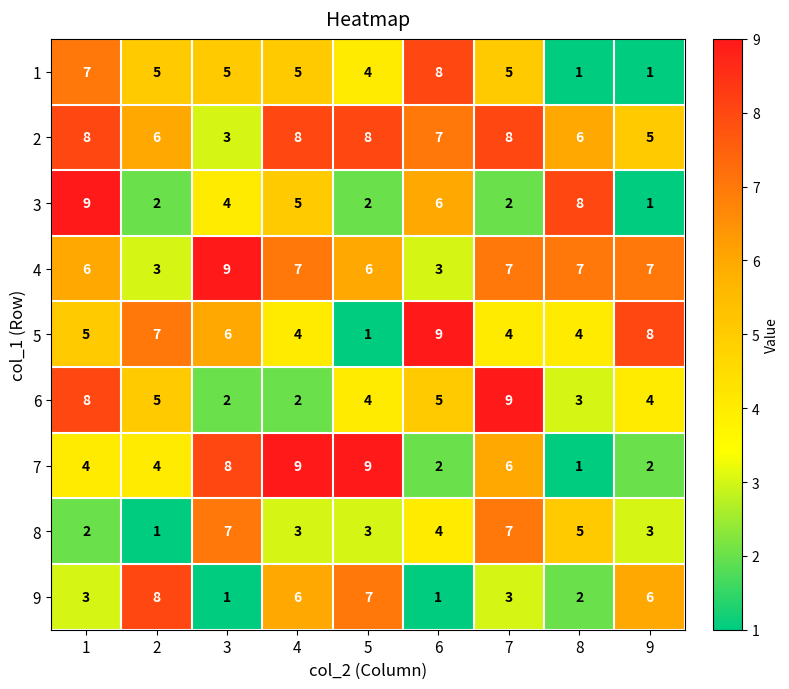

The value of 5 at 7 is 4. True or false?

True